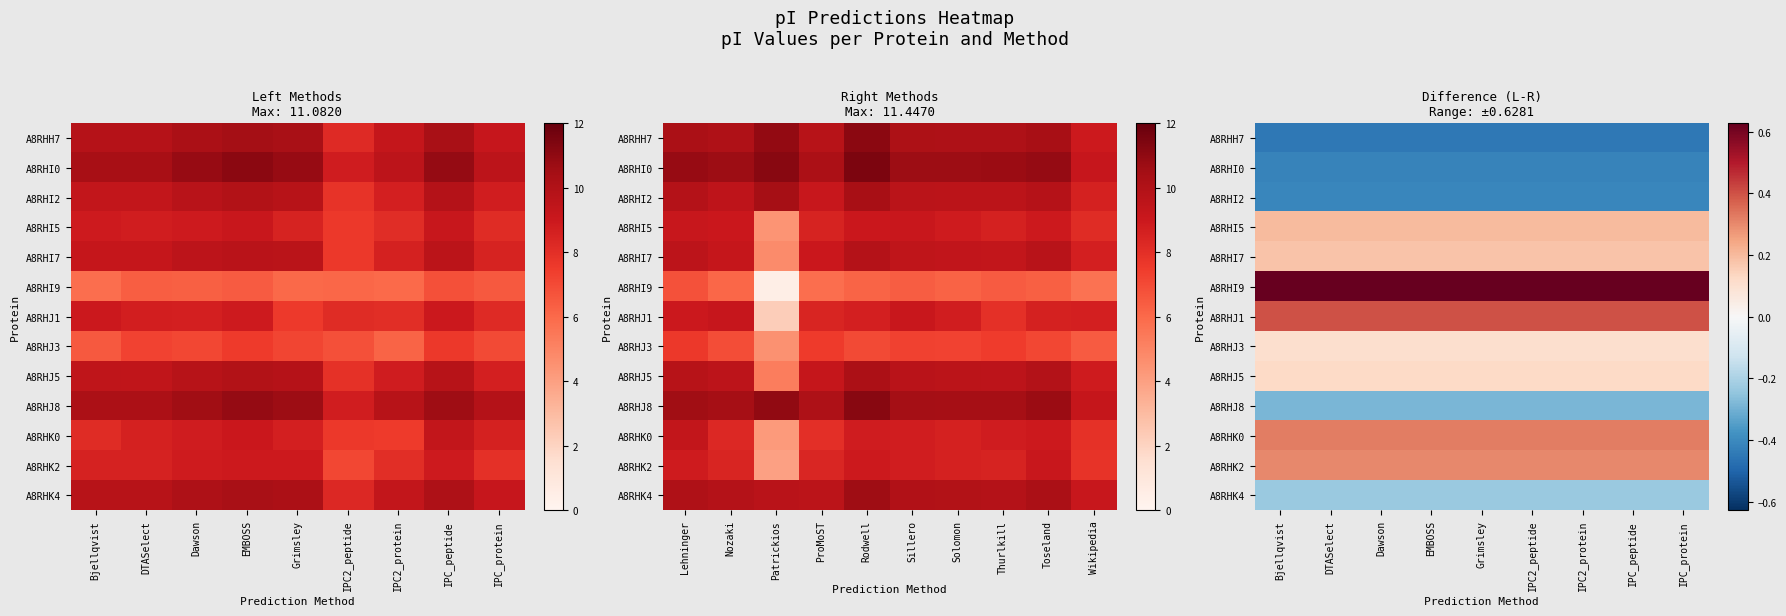

Is the value of A8RHK4 at Grimsley greater than the value of A8RHJ5 at Dawson?

No